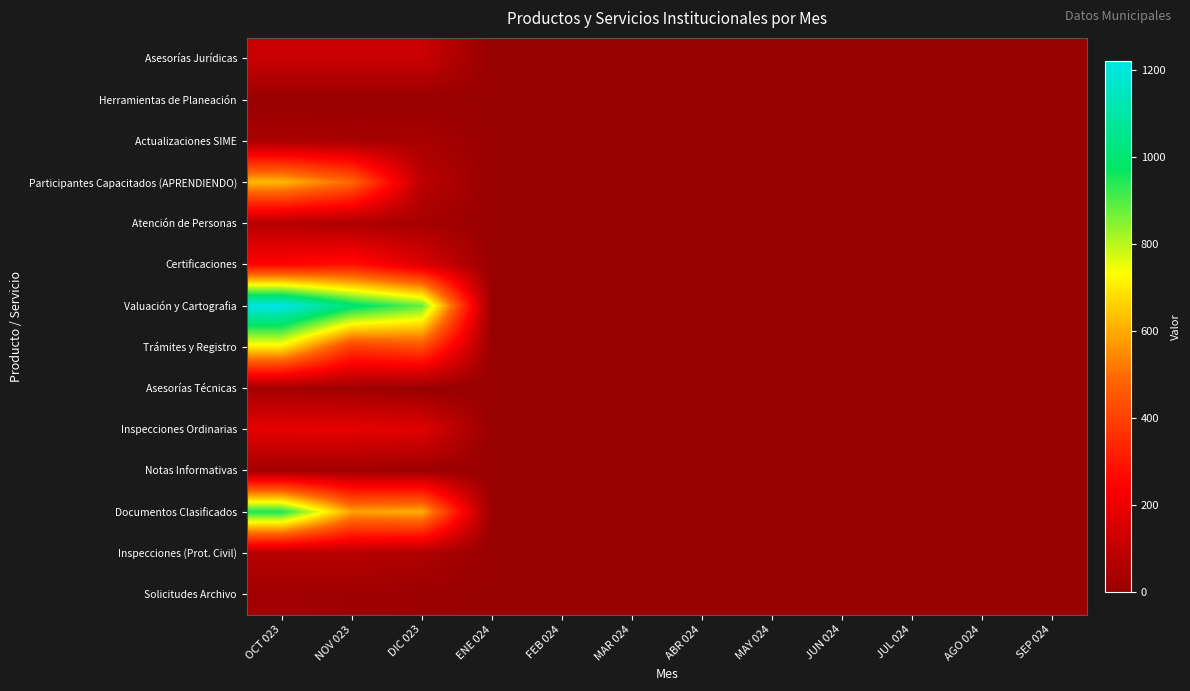

Which series has the widest spread of values?

Valuación y Cartografia